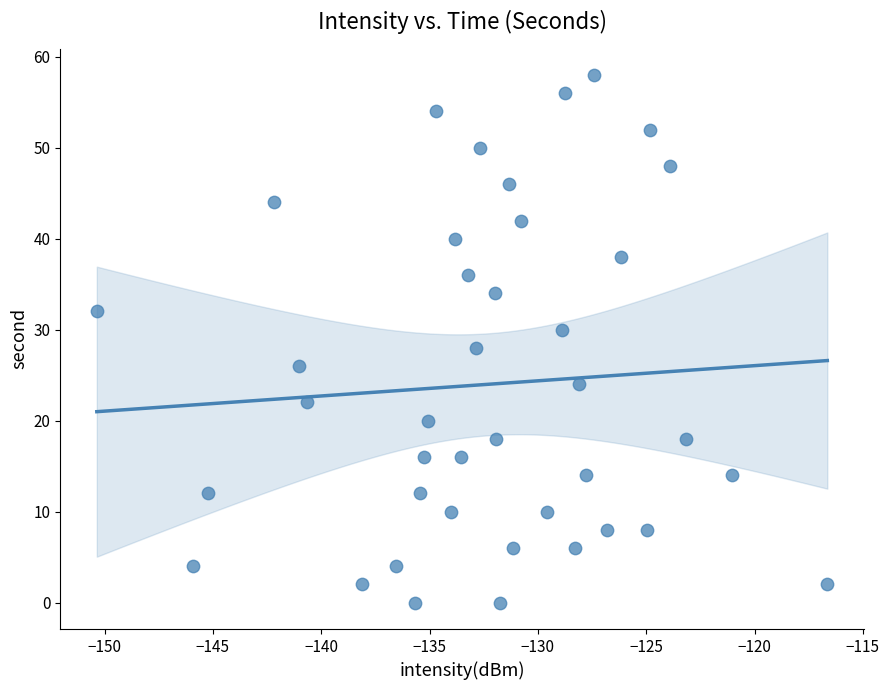

What is the range of Y values (max minus min)?

58